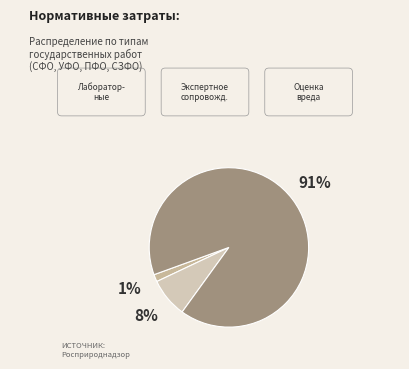

Count the number of slices in the pie.

3